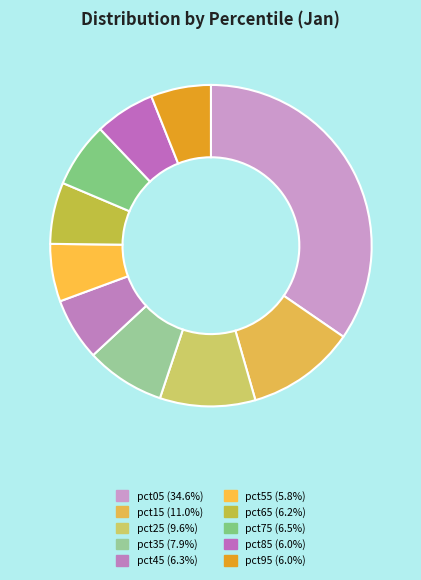

What is the smallest slice in the pie chart?

pct55